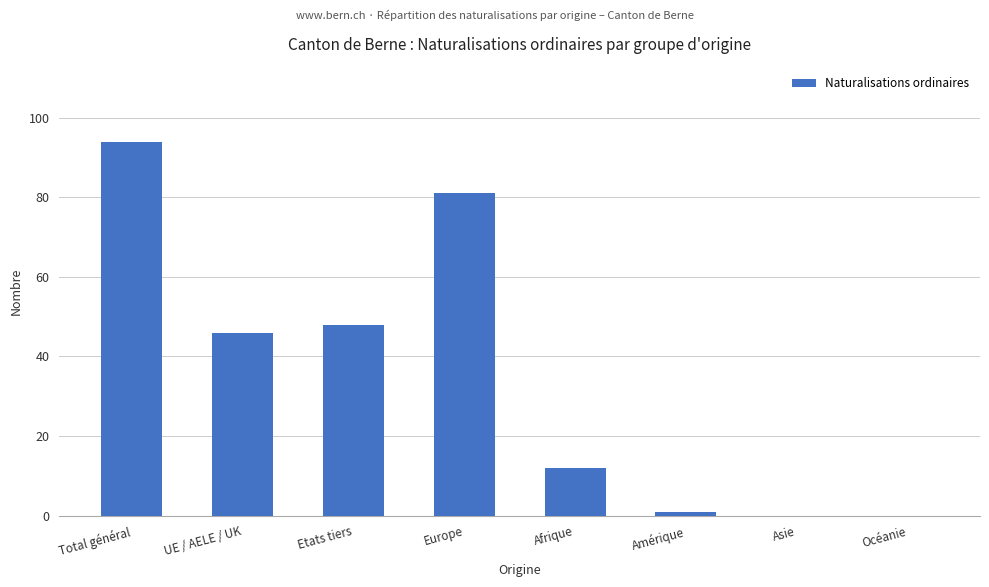

Between Asie and Etats tiers, which is larger?

Etats tiers